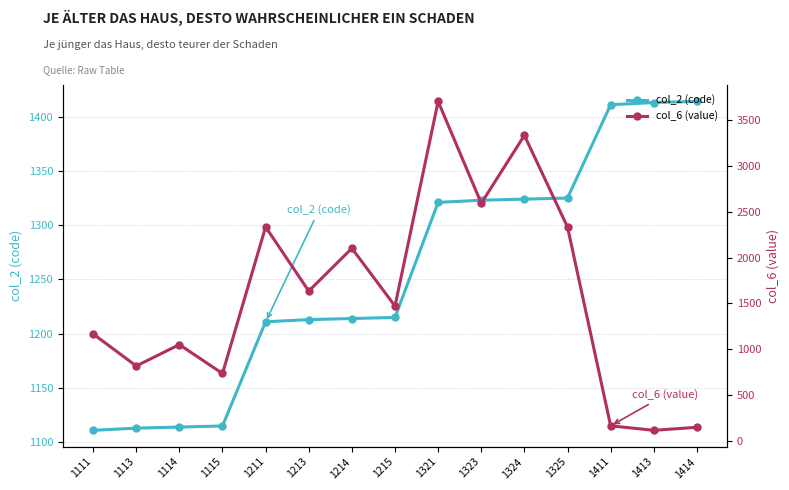

Which series has the largest total across all categories?

col_6 (value)